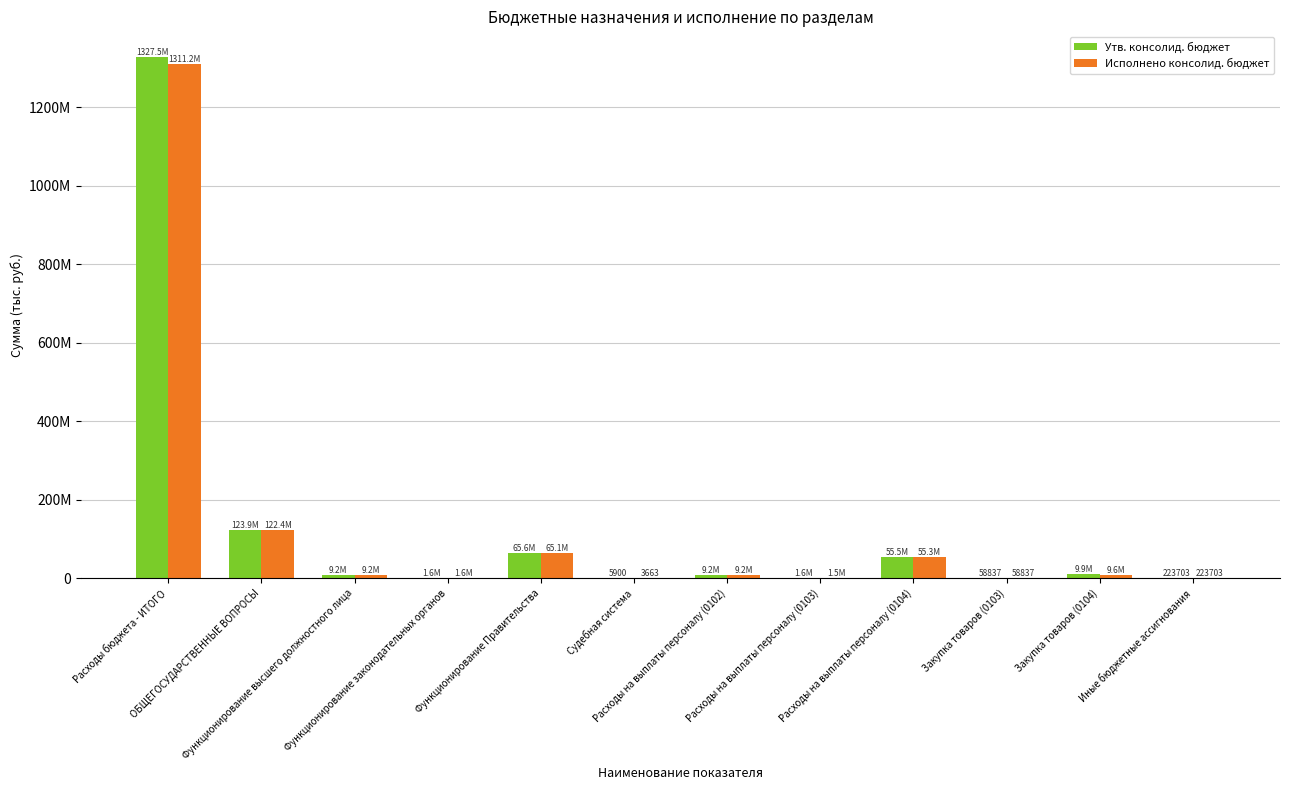

Rank the series by their maximum value, from lowest to highest.

Исполнено консолид. бюджет, Утв. консолид. бюджет